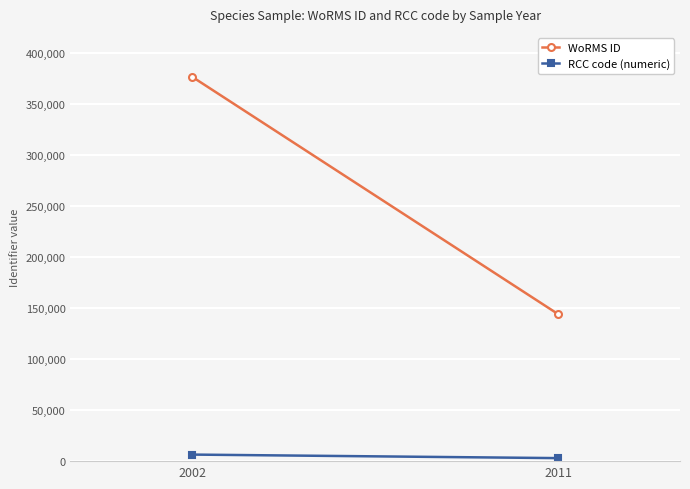

Which series has the largest total across all categories?

WoRMS ID